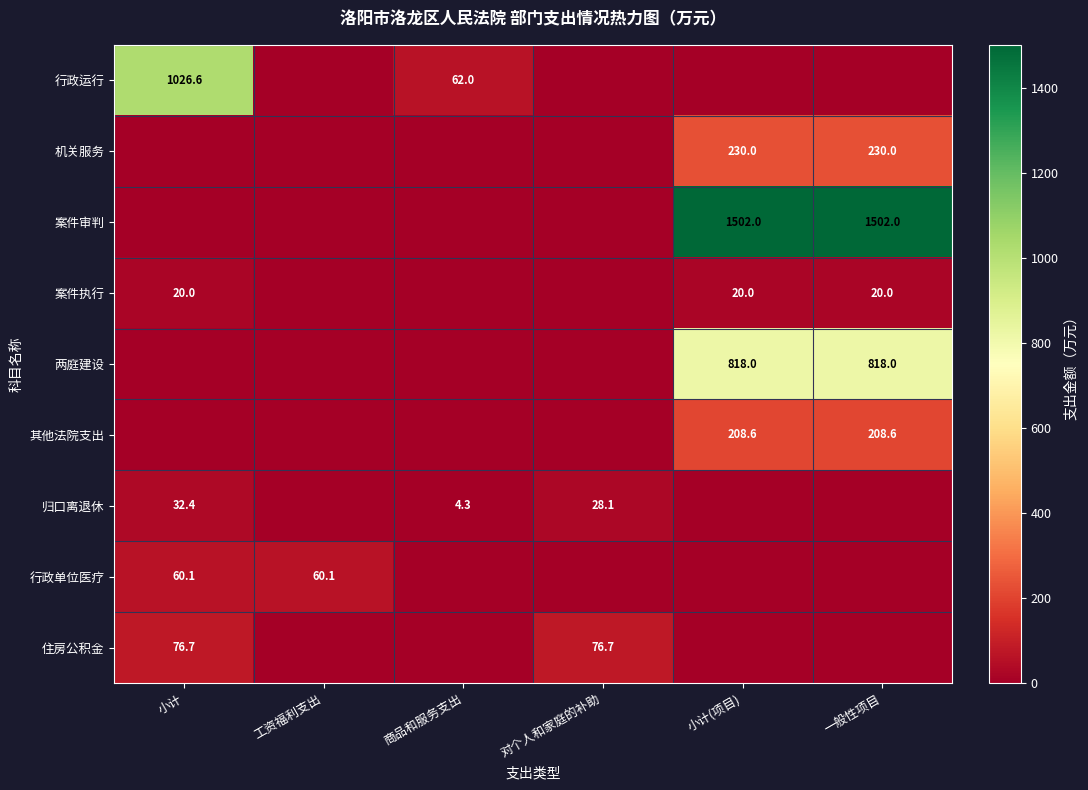

True or false: 案件执行 has a value of 9.5 at 小计.

False